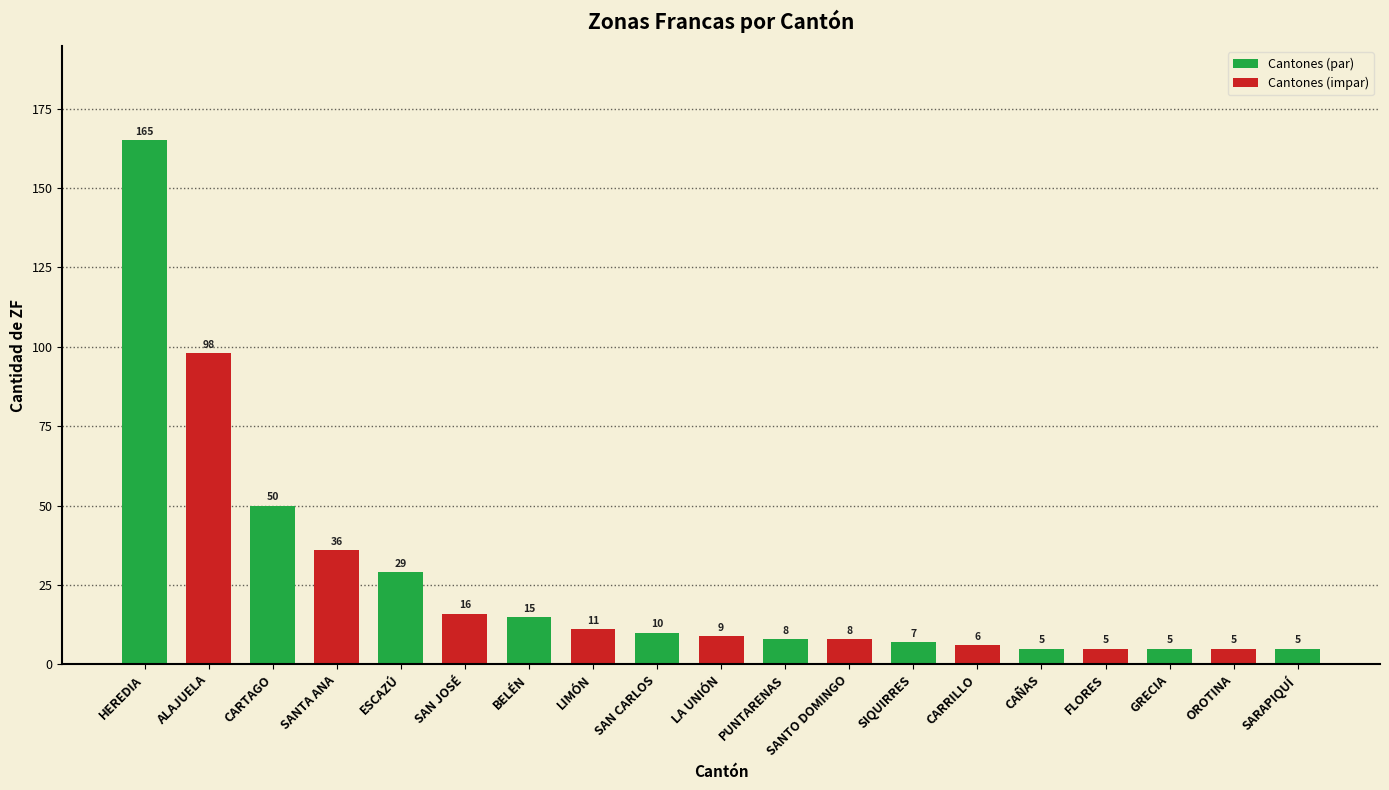

What is the change in value from SAN JOSÉ to SAN CARLOS?

-6